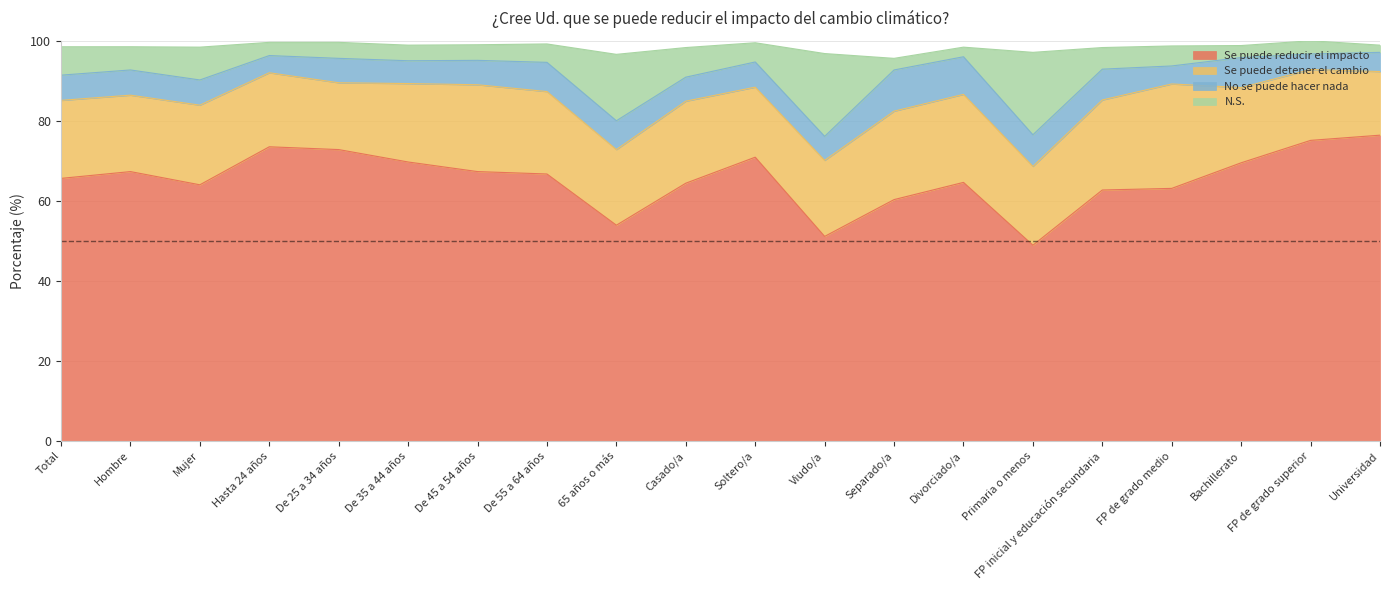

Is it true that Se puede reducir el impacto equals 50.8 at De 25 a 34 años?

False